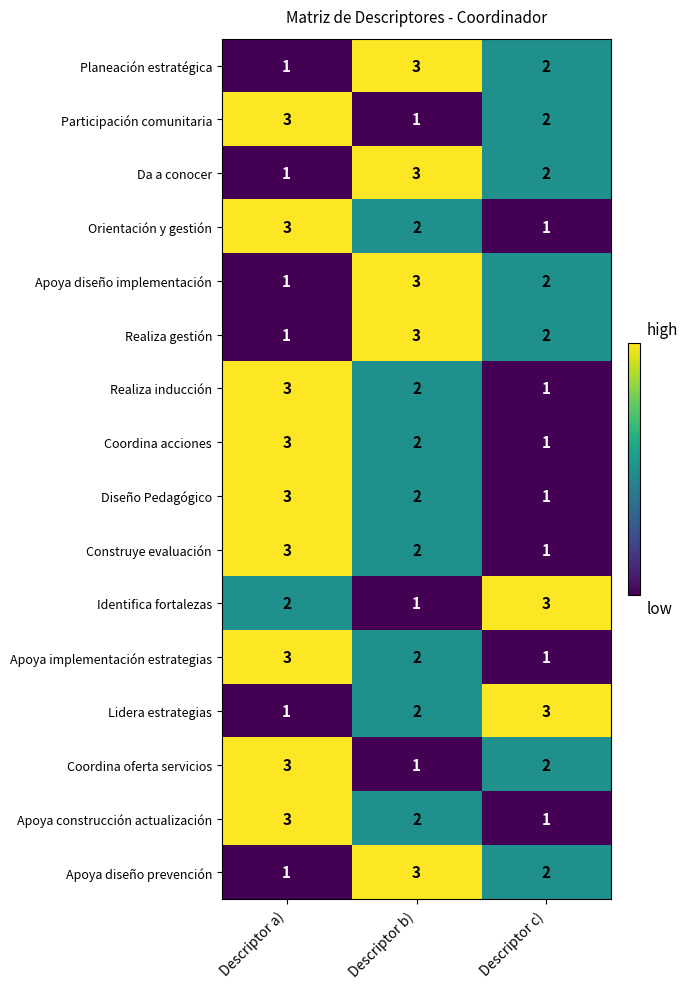

What is the maximum value shown in the chart?

3